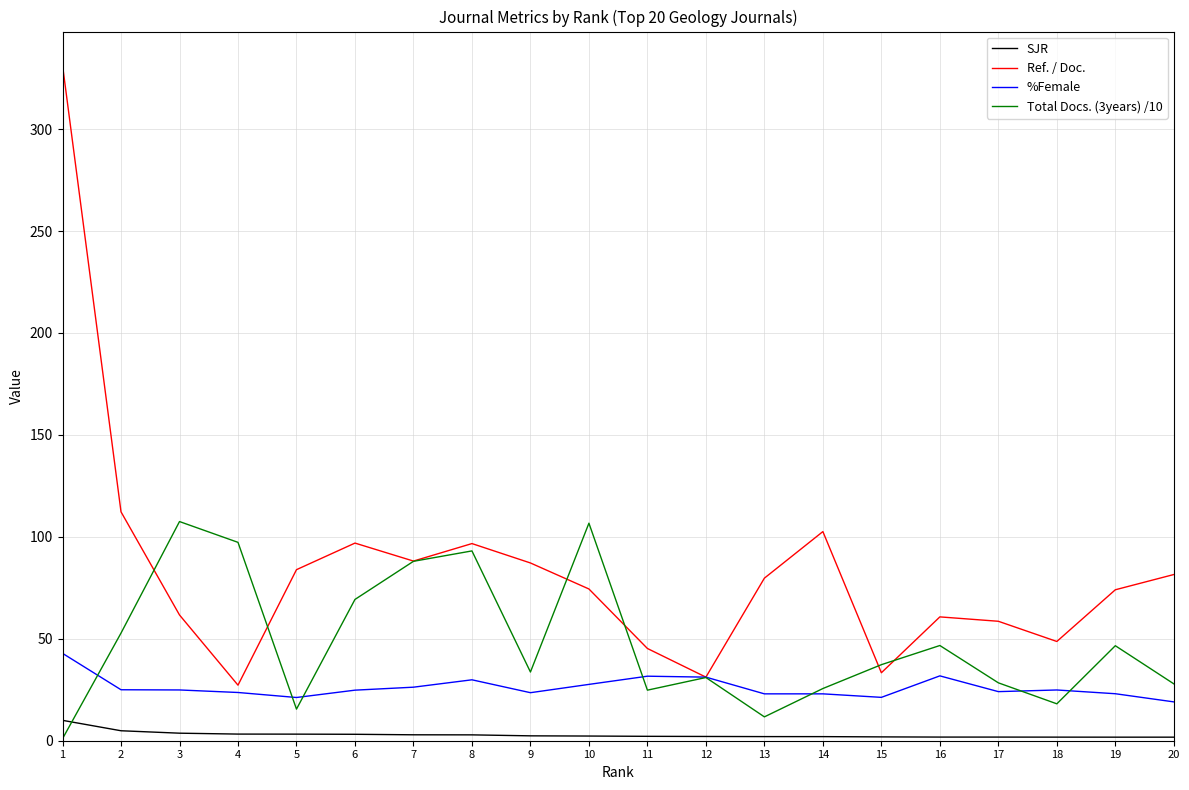

What is the total value across all series at 2?

194.9